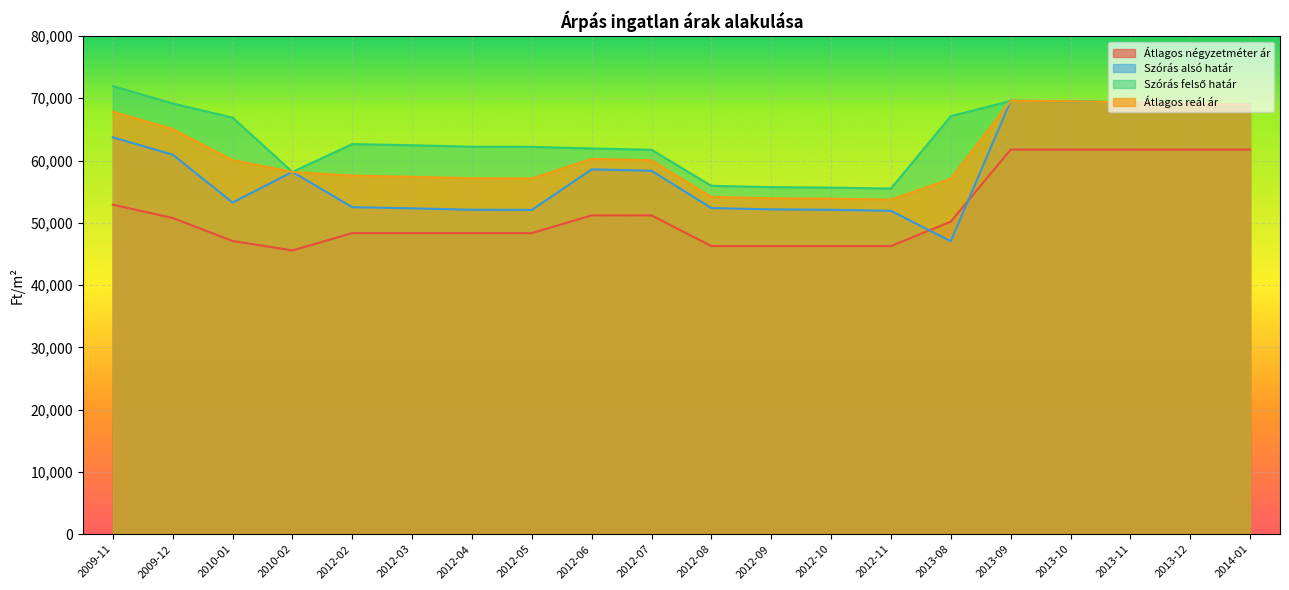

At which category is the sum across all series the highest?

2013-09